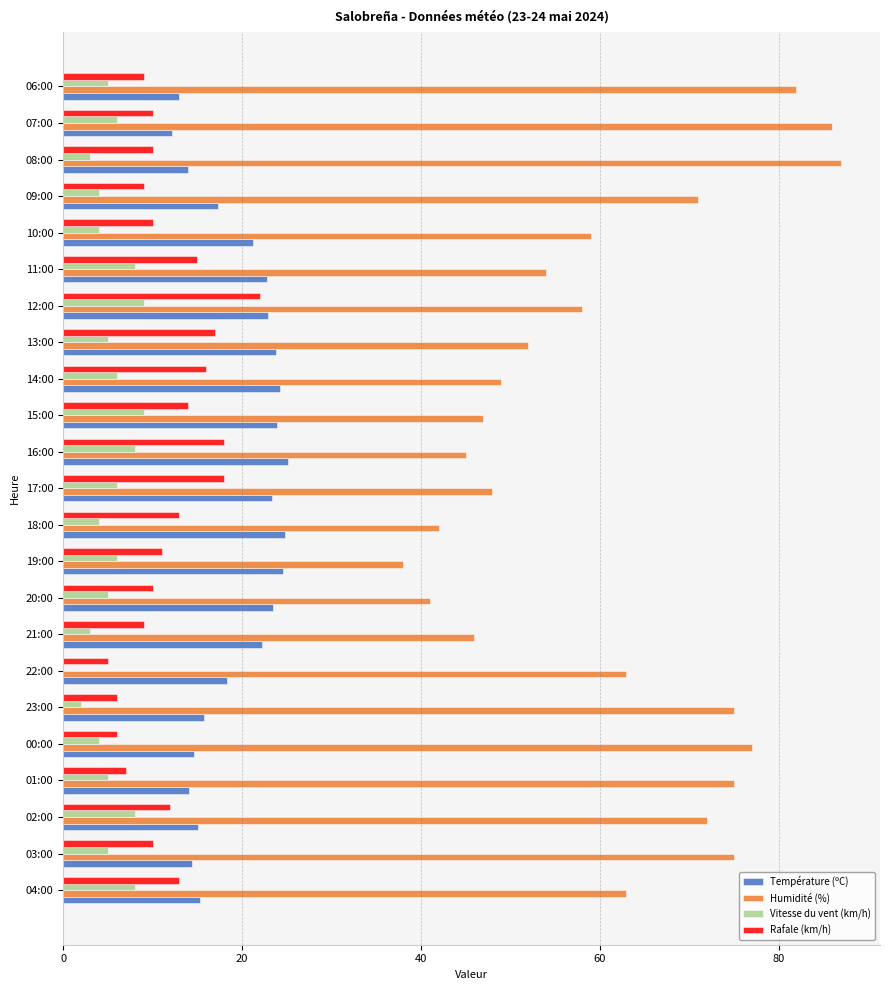

Which series has the largest total across all categories?

Humidité (%)